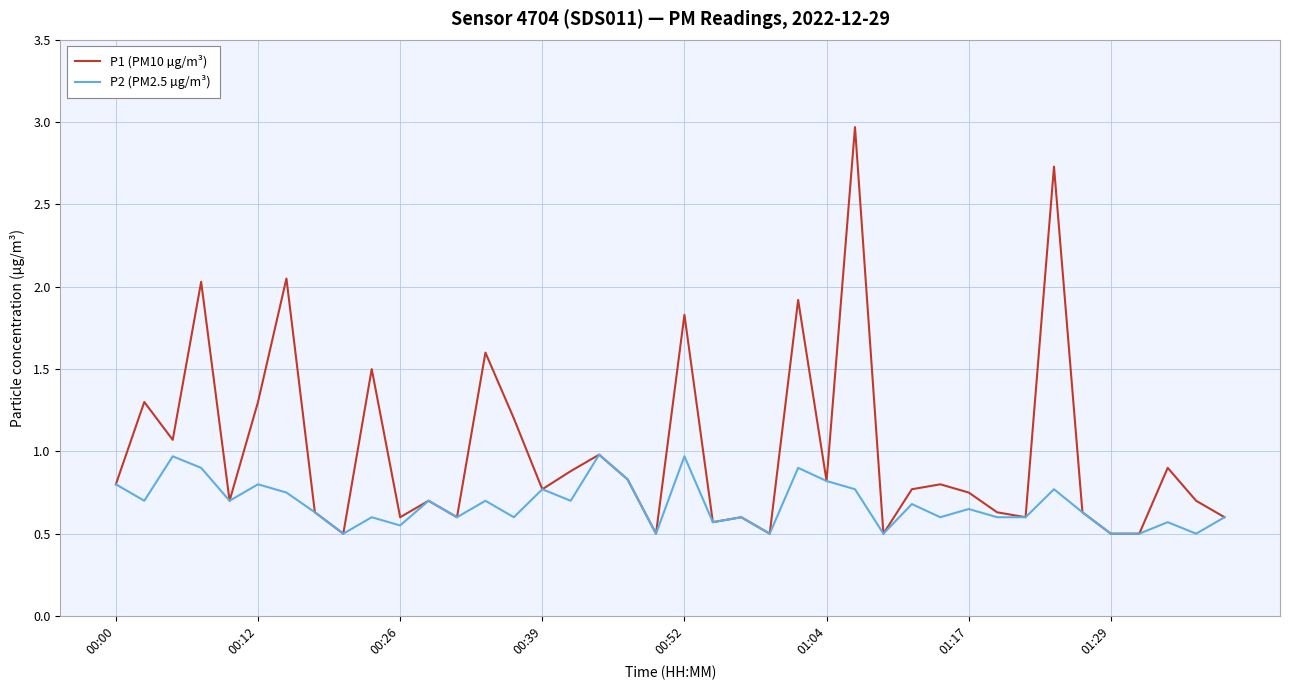

Which series has the largest total across all categories?

P1 (PM10 µg/m³)